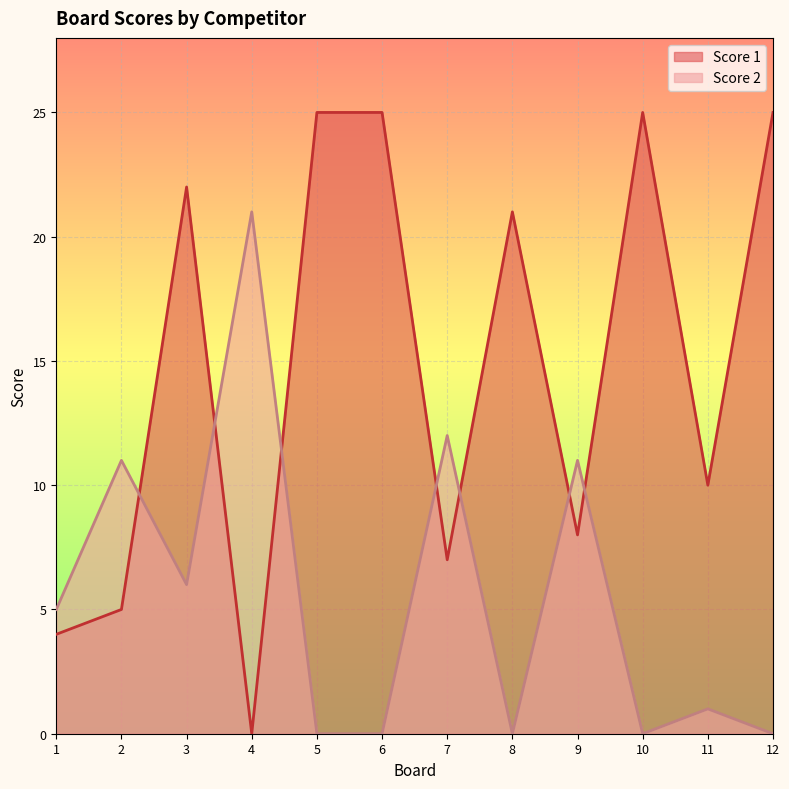

Reading left to right, list all the values displayed in this chart.

Score 1: 1=4	2=5	3=22	4=0	5=25	6=25	7=7	8=21	9=8	10=25	11=10	12=25
Score 2: 1=5	2=11	3=6	4=21	5=0	6=0	7=12	8=0	9=11	10=0	11=1	12=0